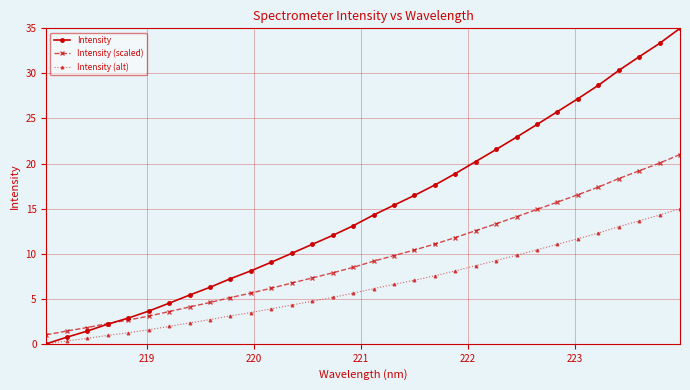

What is the maximum value for Intensity (alt)?

15.0